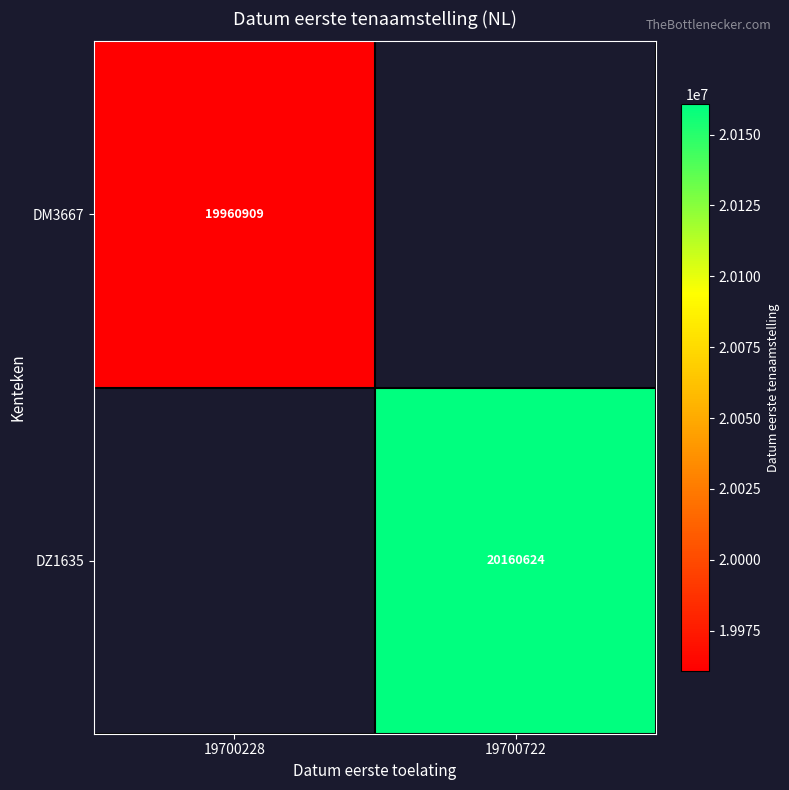

Count the number of categories in the chart.

2